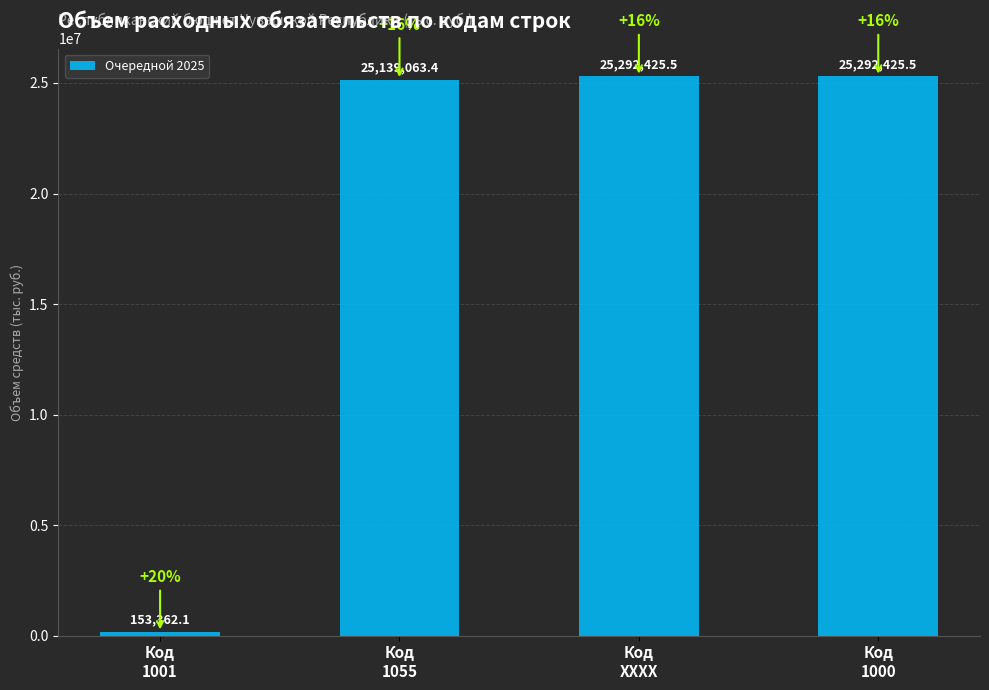

What is the minimum value shown in the chart?

153362.1